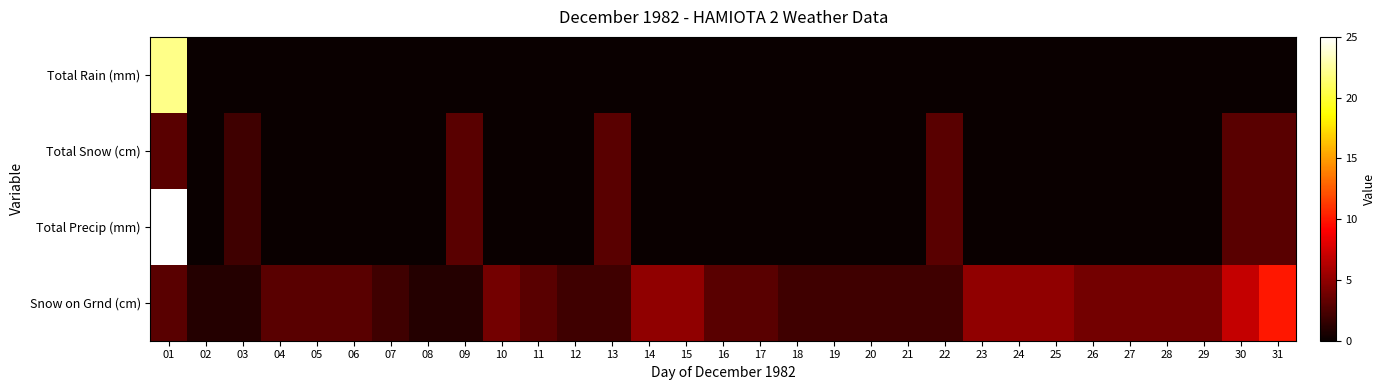

Reading left to right, extract all data points from this chart.

Total Rain (mm): 01=22	02=0	03=0	04=0	05=0	06=0	07=0	08=0	09=0	10=0	11=0	12=0	13=0	14=0	15=0	16=0	17=0	18=0	19=0	20=0	21=0	22=0	23=0	24=0	25=0	26=0	27=0	28=0	29=0	30=0	31=0
Total Snow (cm): 01=3	02=0	03=2	04=0	05=0	06=0	07=0	08=0	09=3	10=0	11=0	12=0	13=3	14=0	15=0	16=0	17=0	18=0	19=0	20=0	21=0	22=3	23=0	24=0	25=0	26=0	27=0	28=0	29=0	30=3	31=3
Total Precip (mm): 01=25	02=0	03=2	04=0	05=0	06=0	07=0	08=0	09=3	10=0	11=0	12=0	13=3	14=0	15=0	16=0	17=0	18=0	19=0	20=0	21=0	22=3	23=0	24=0	25=0	26=0	27=0	28=0	29=0	30=3	31=3
Snow on Grnd (cm): 01=3	02=1	03=1	04=3	05=3	06=3	07=2	08=1	09=1	10=4	11=3	12=2	13=2	14=5	15=5	16=3	17=3	18=2	19=2	20=2	21=2	22=2	23=5	24=5	25=5	26=4	27=4	28=4	29=4	30=7	31=10